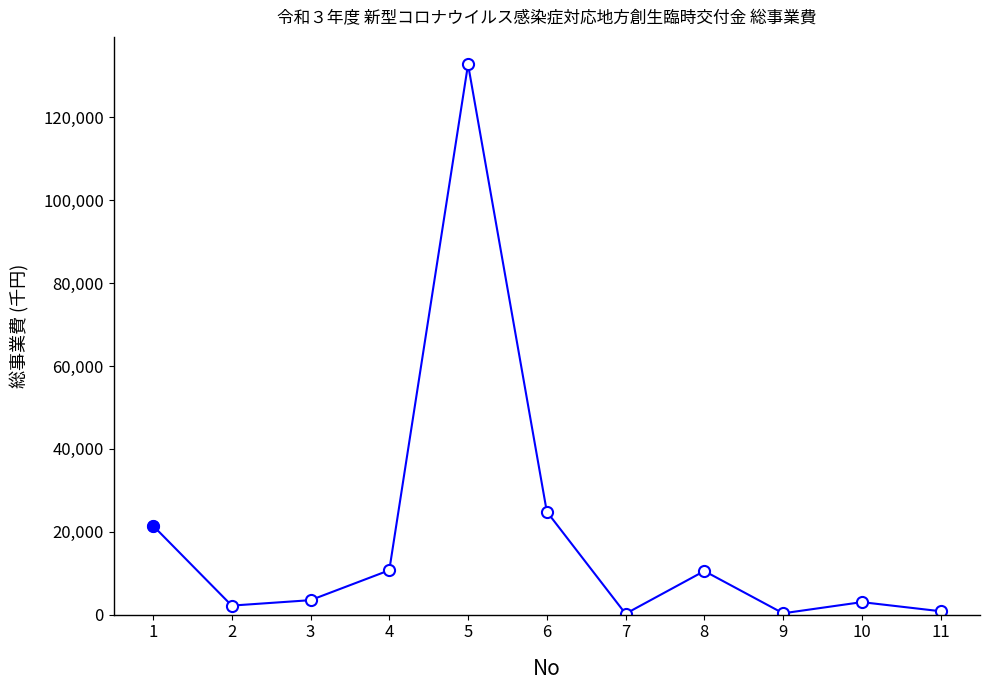

How many points are lower than both their immediate neighbors (excluding endpoints)?

3